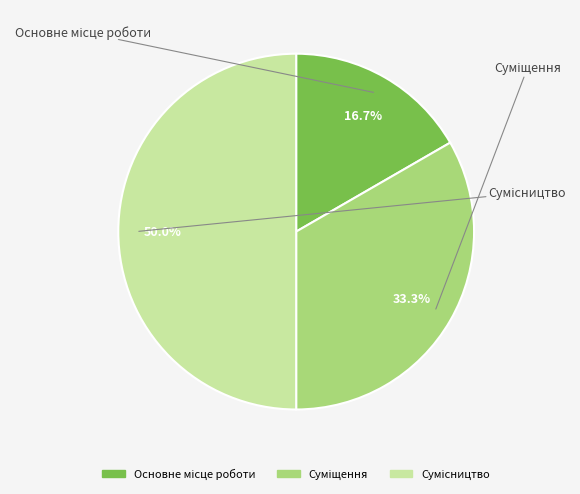

Does Сумісництво account for over 50% of the chart?

No